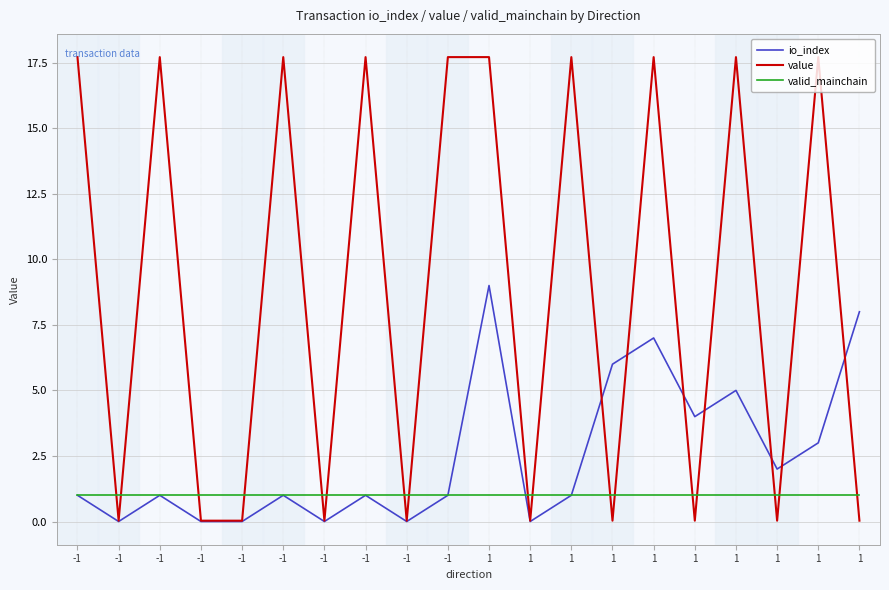

Is this an area chart (filled region under the line)?

No